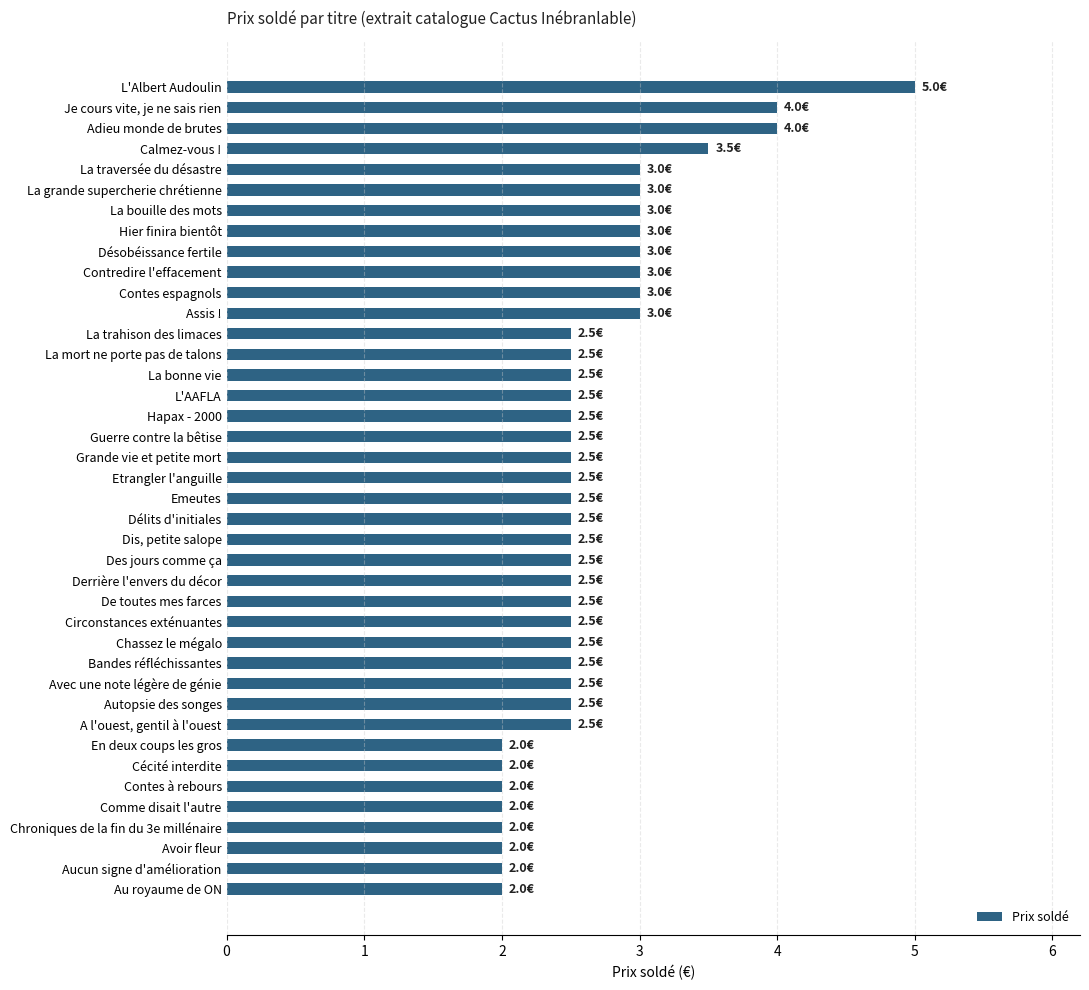

Does the chart contain any negative values?

No